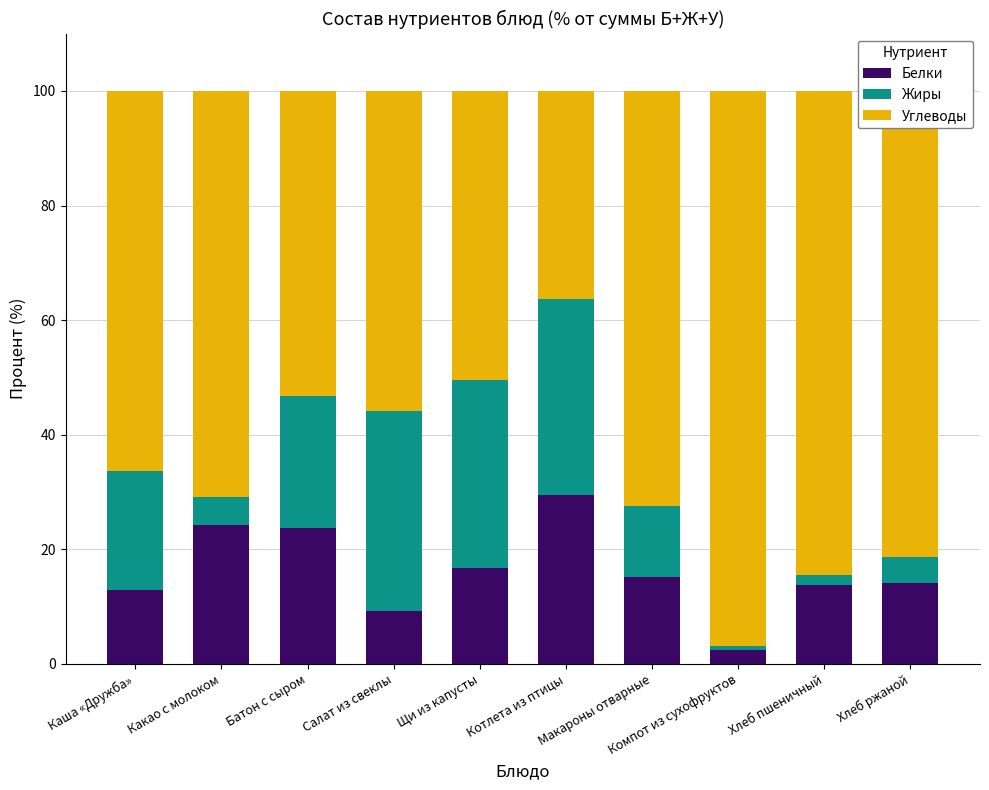

Is it true that Белки equals 24.3 at Какао с молоком?

True